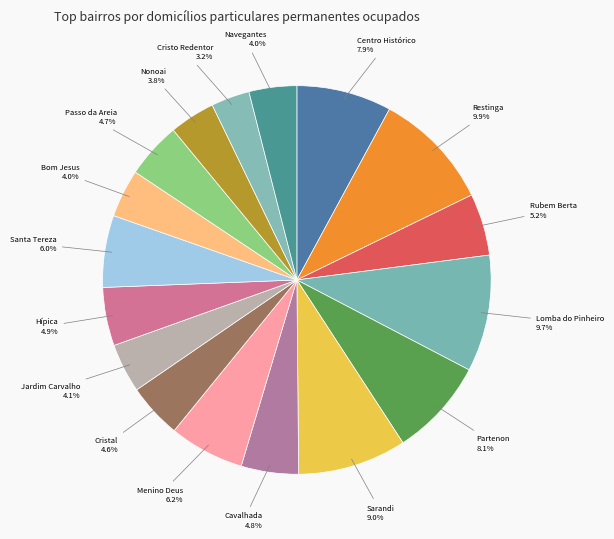

Does any single category account for the majority?

No